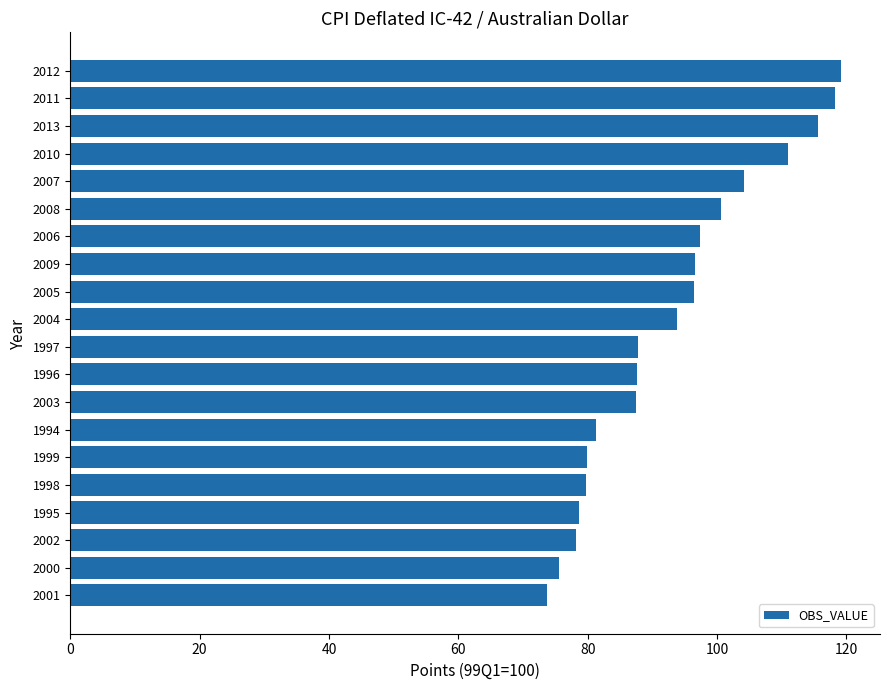

What is the smallest value displayed?

73.8